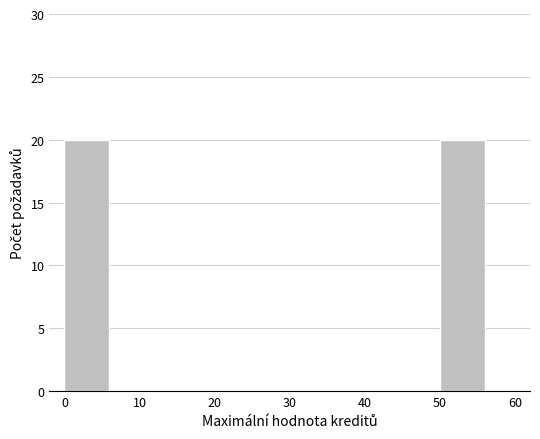

Reading left to right, transcribe this chart: for each bar, give the range it covers on the x-axis and its height. The values are not printed on the chart, so give them approximately, as read against the axis.

0 to 10: 20
10 to 20: 0
20 to 30: 0
30 to 40: 0
40 to 50: 0
50 to 60: 20